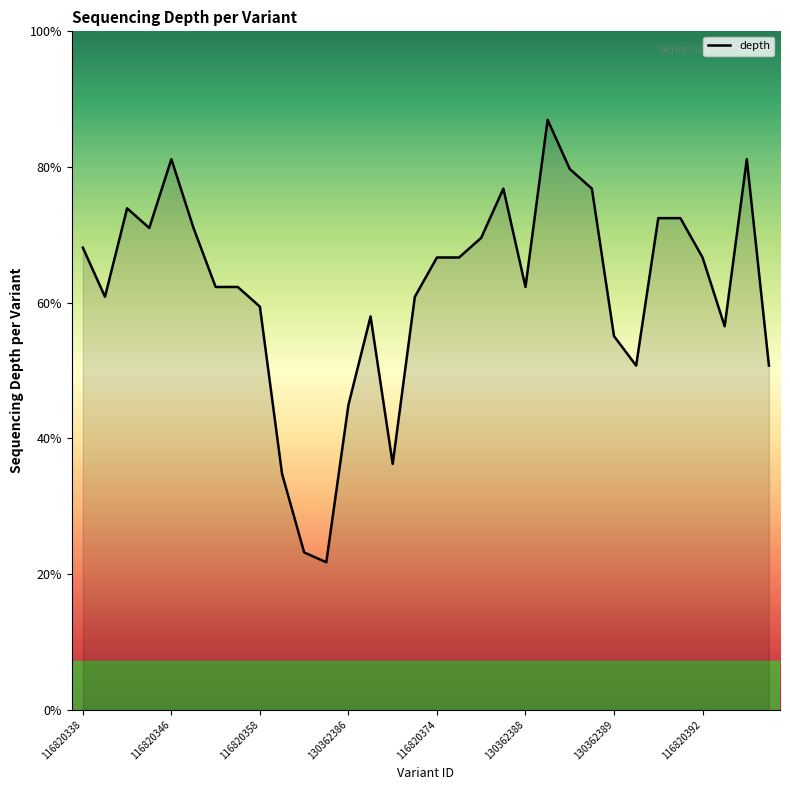

Does the chart display data point markers on the line(s)?

No